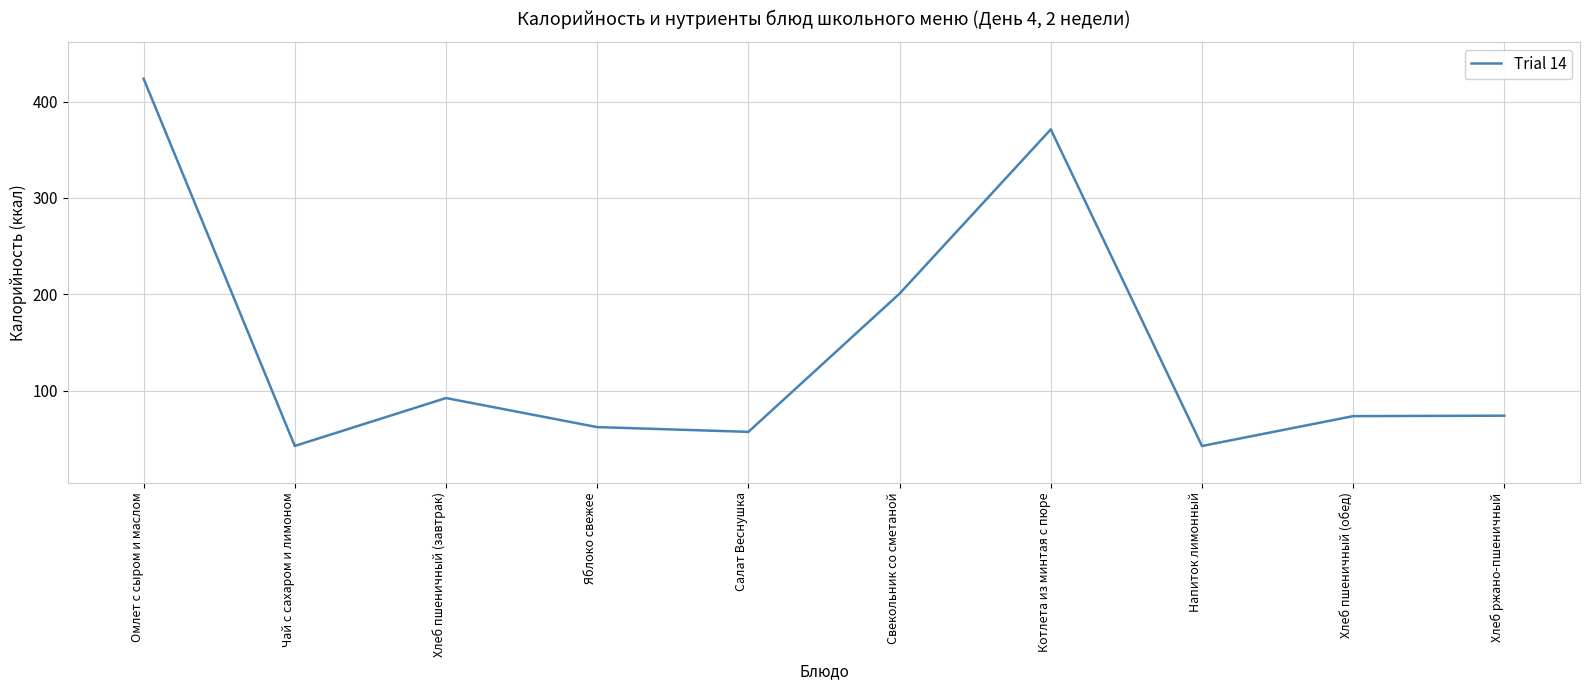

What is the maximum value shown in the chart?

423.8